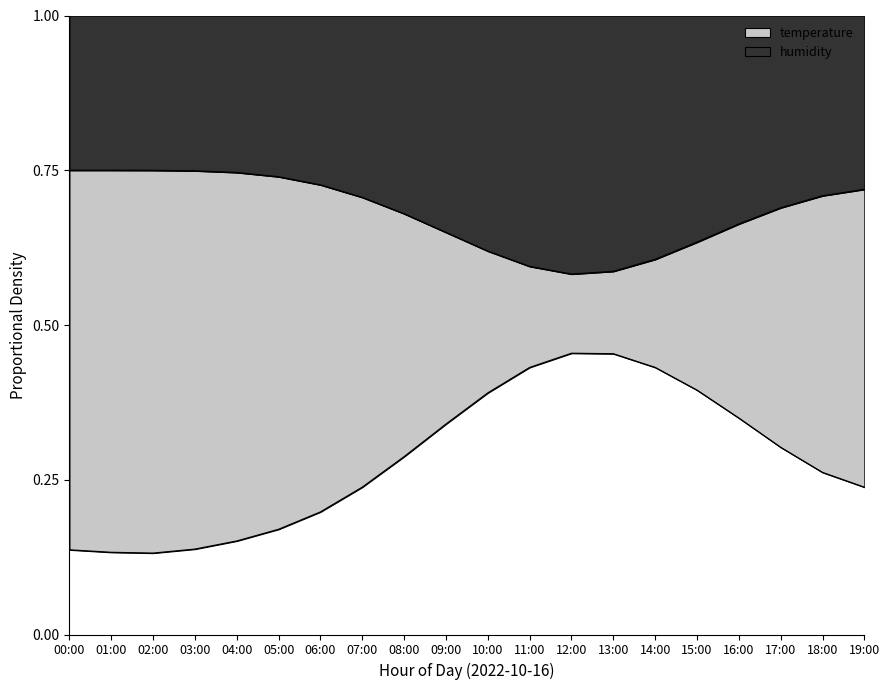

What is the sum of the temperature values at 12:00 and 06:00?

0.7